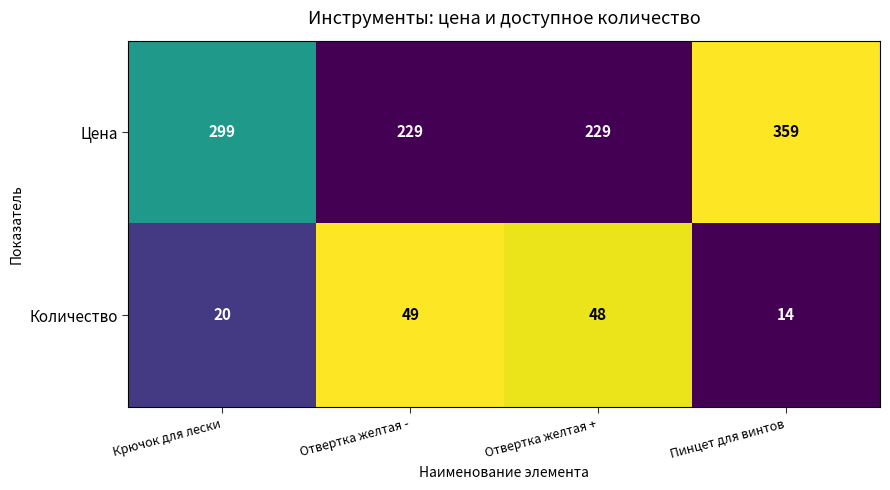

Reading left to right, what are all the values shown in this chart?

Цена: 299	229	229	359
Количество: 20	49	48	14